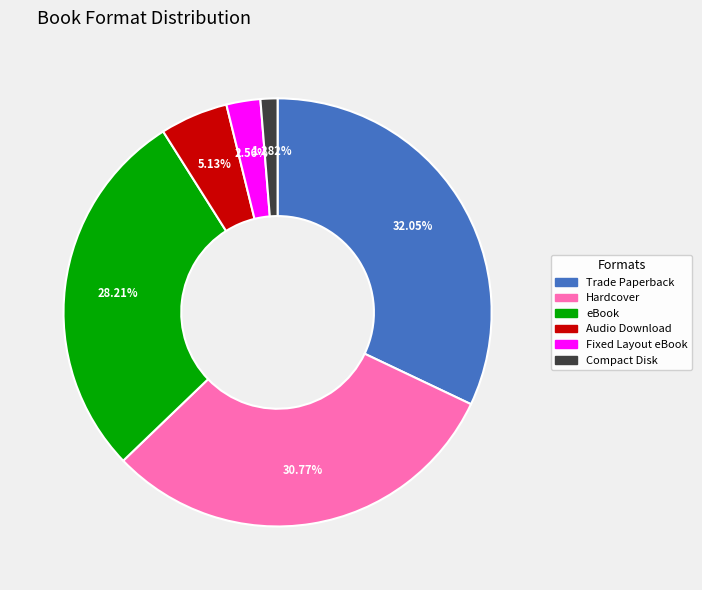

Which slice is the smallest?

Compact Disk